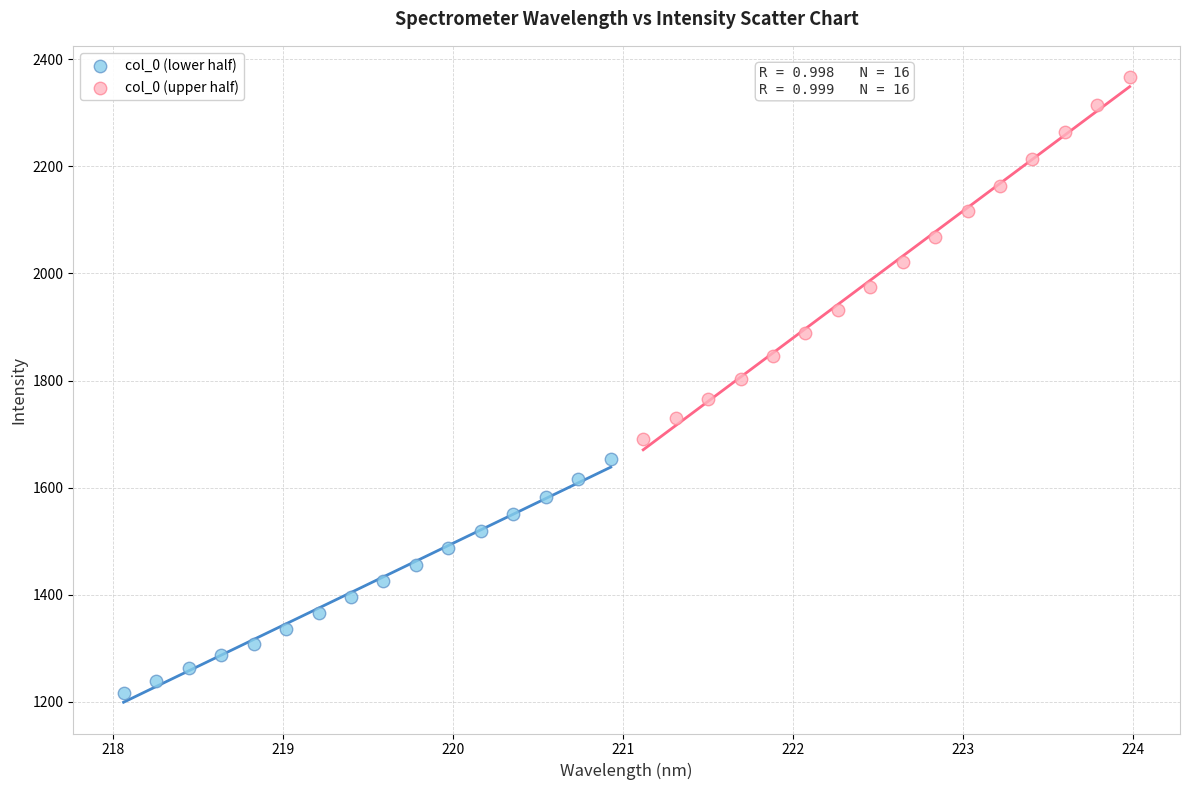

Which series reaches the minimum Y coordinate?

col_0 (lower half)